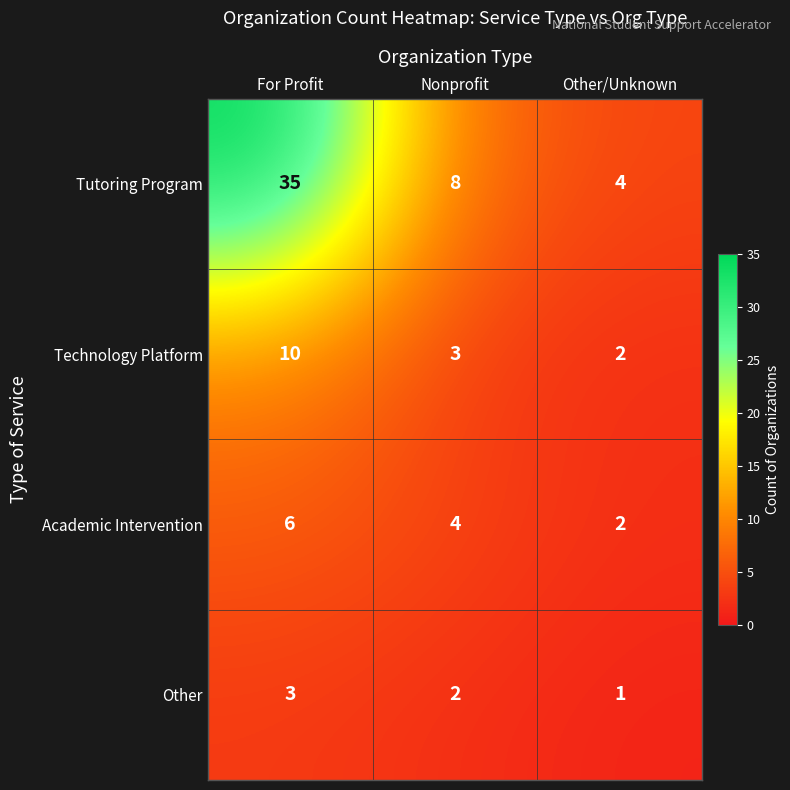

What is the highest value of the Tutoring Program series?

35